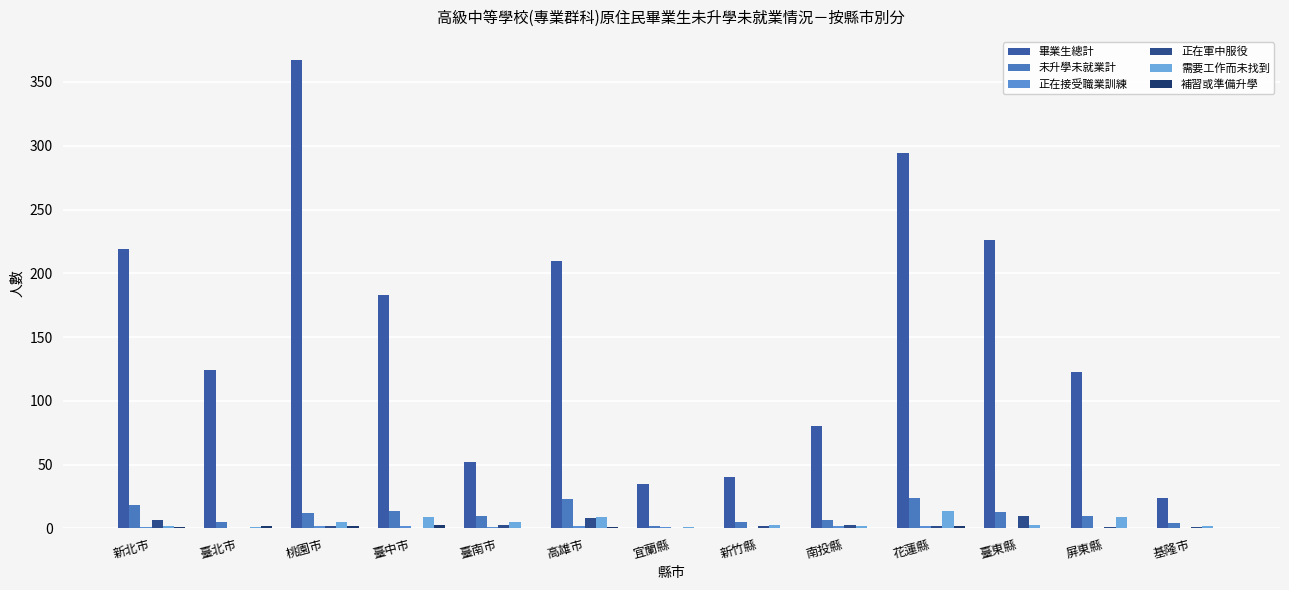

Are the bars grouped side by side (vs. stacked)?

Yes